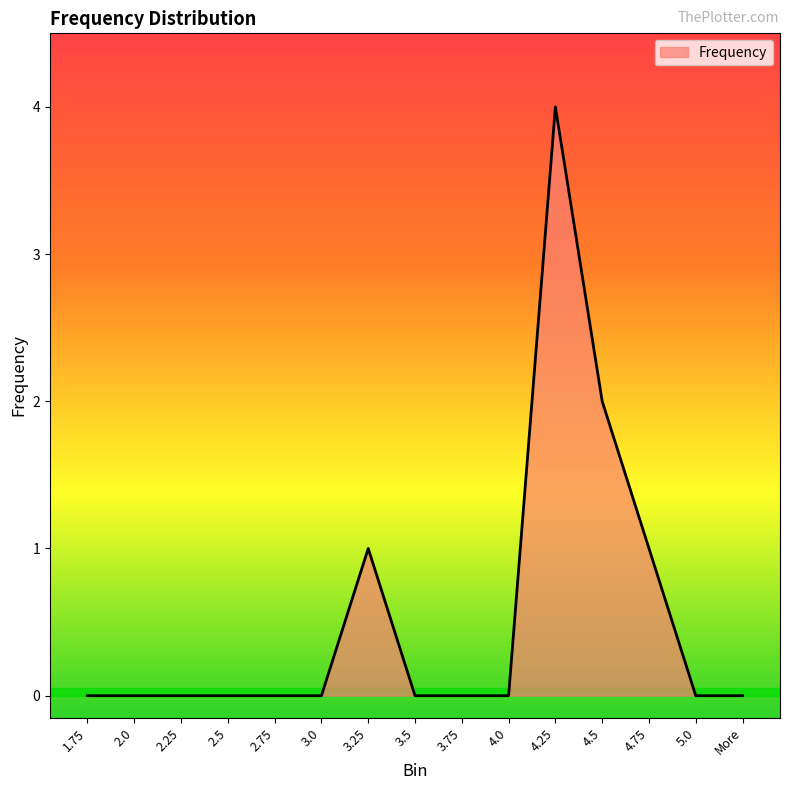

Does the chart display data point markers on the line(s)?

No